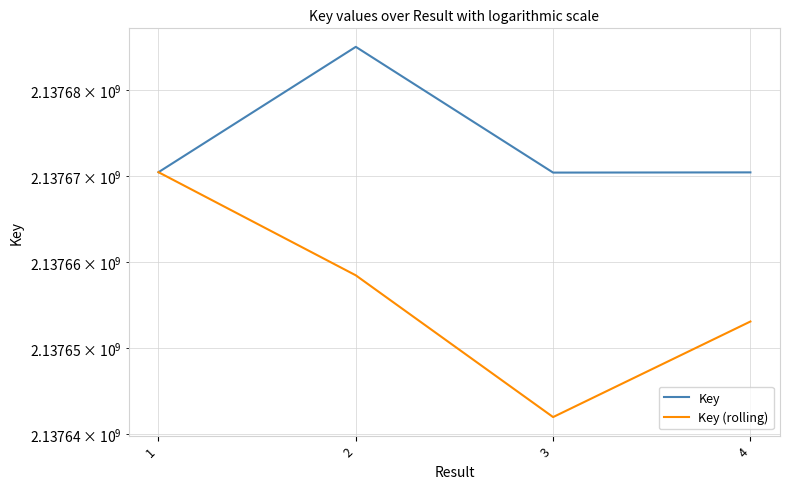

The value of Key at 4 is 920280088. True or false?

False